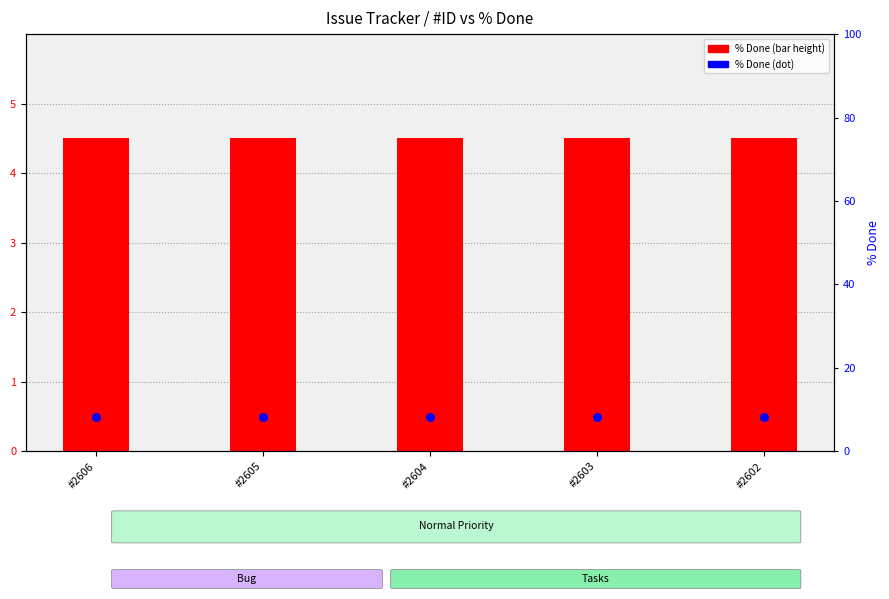

Which series reaches the maximum Y coordinate?

% Done (bar)